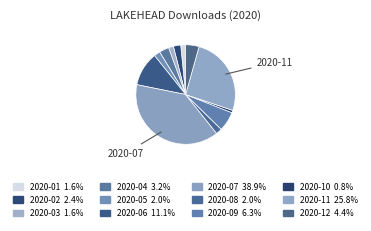

To the nearest percent, what percentage of the pie is 2020-04?

3%